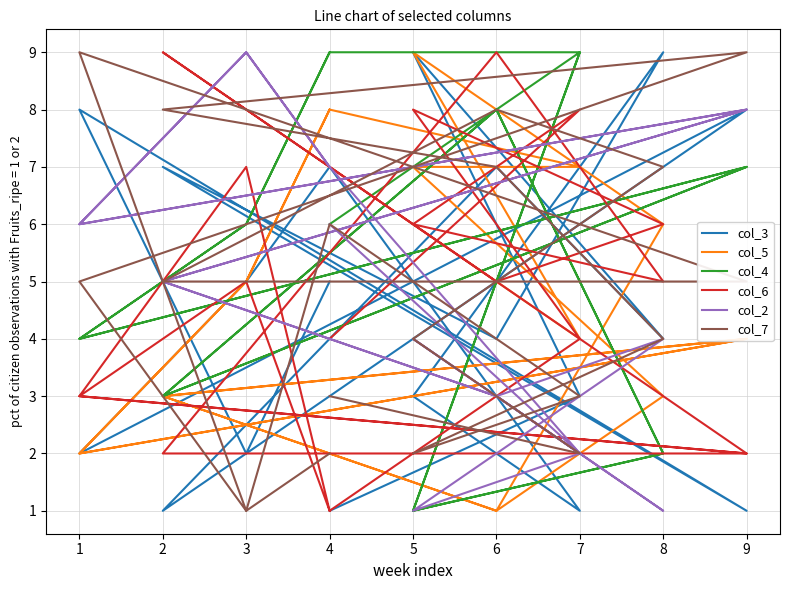

What is the sum of all col_7 values?

91